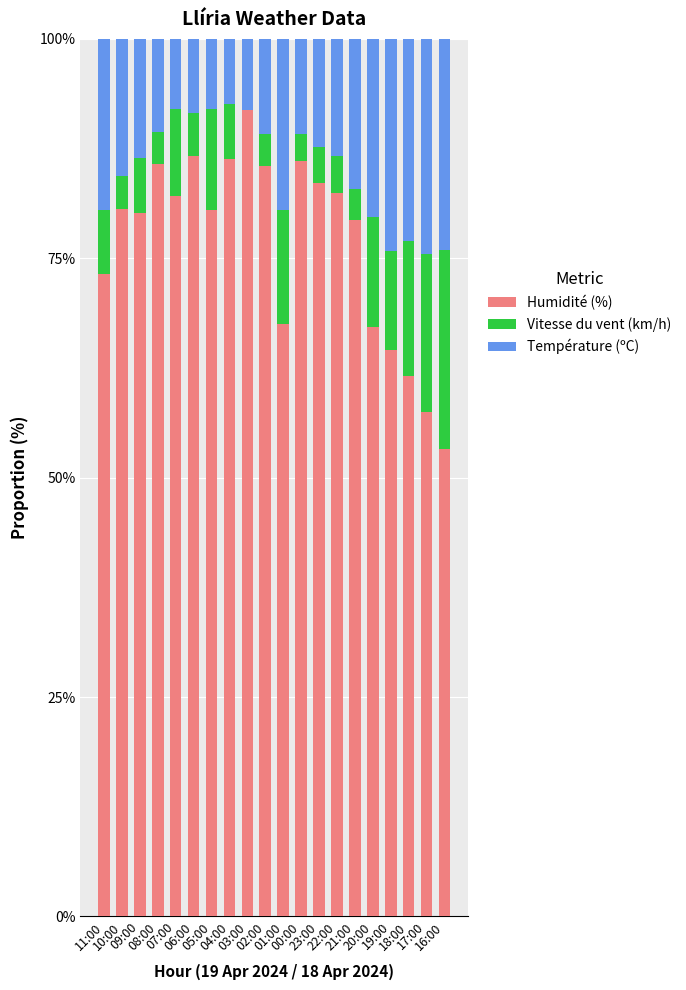

What is the sum of all Humidité (%) values?

1535.8